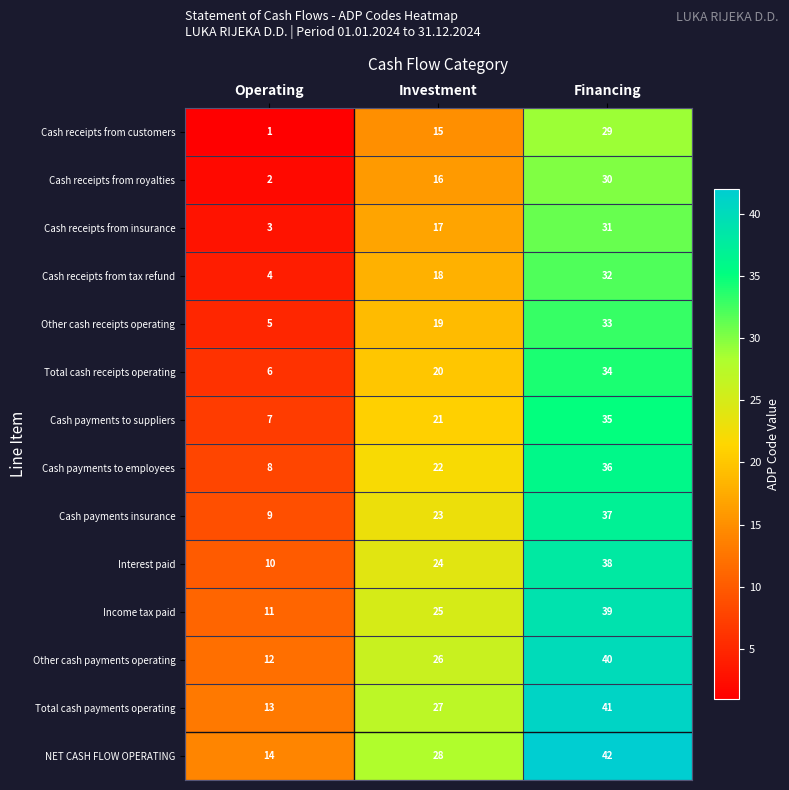

Count the Cash receipts from royalties values in the range 2 to 30.

3